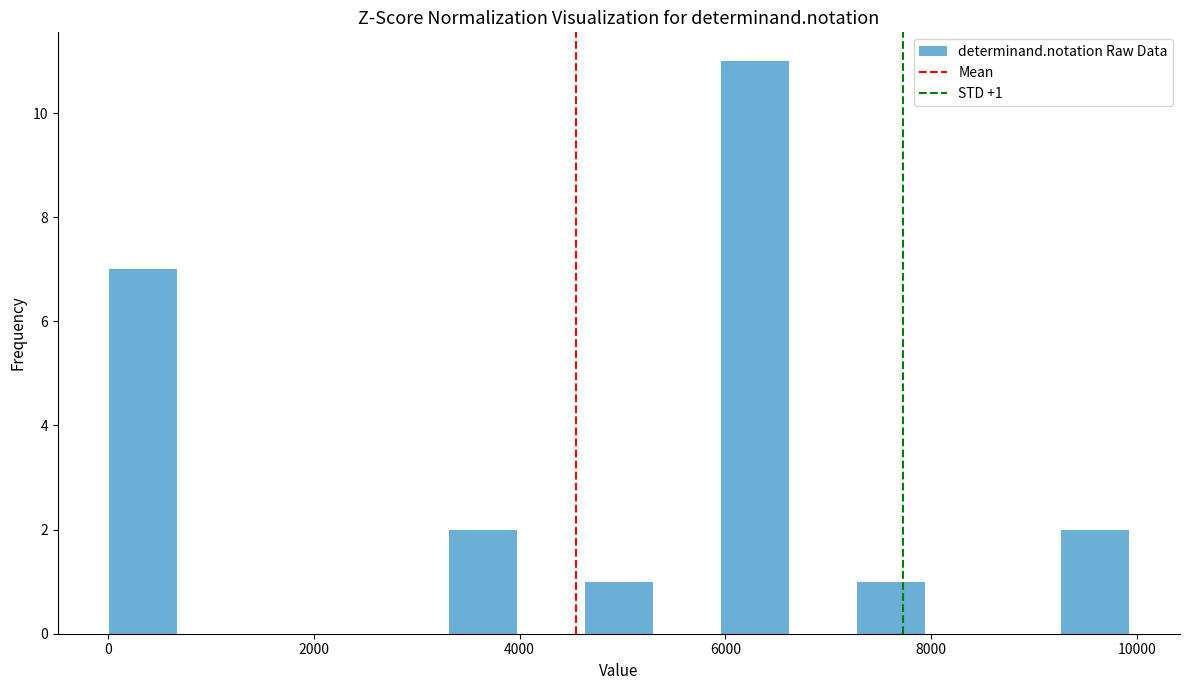

Around what value on the x-axis is the tallest bar? Give the approximate position of its centre, as read against the axis.

6200